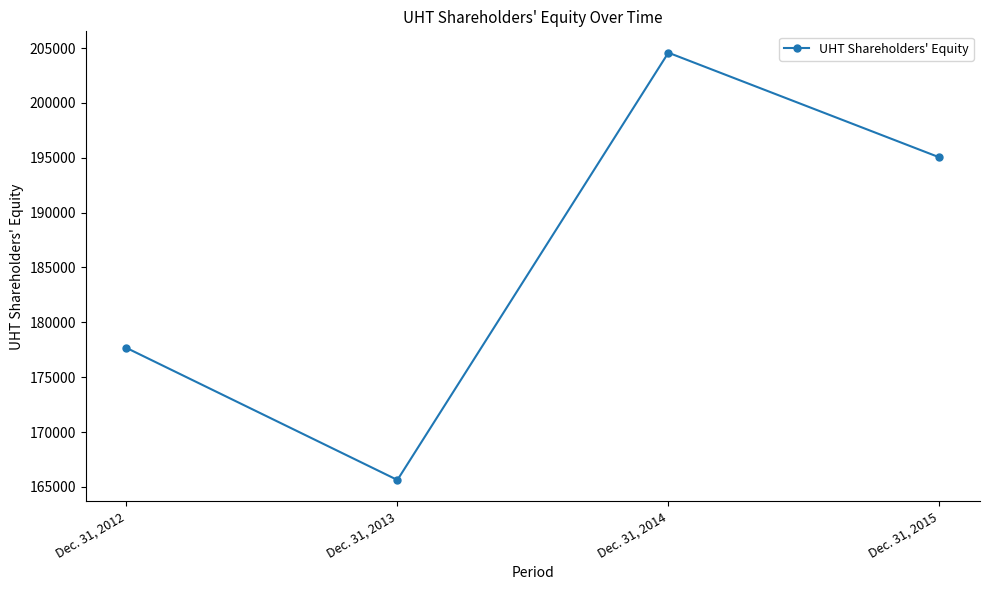

What is the value of the 1st point from the left?

177671